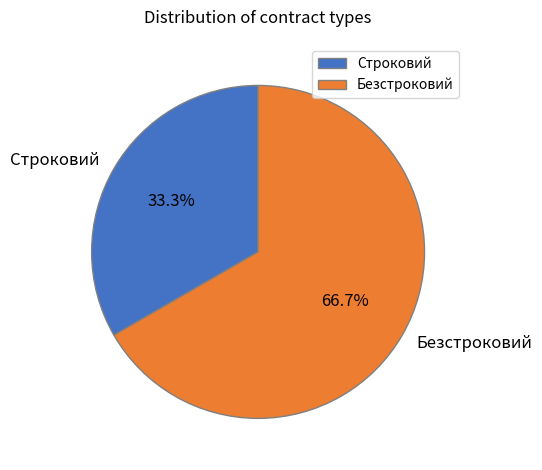

Is Строковий the majority of the pie?

No